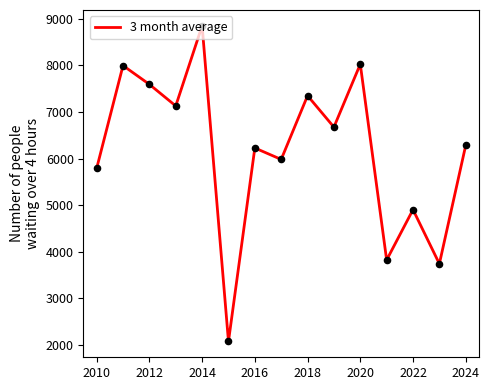

What is the difference between the maximum and minimum values?

6784.0